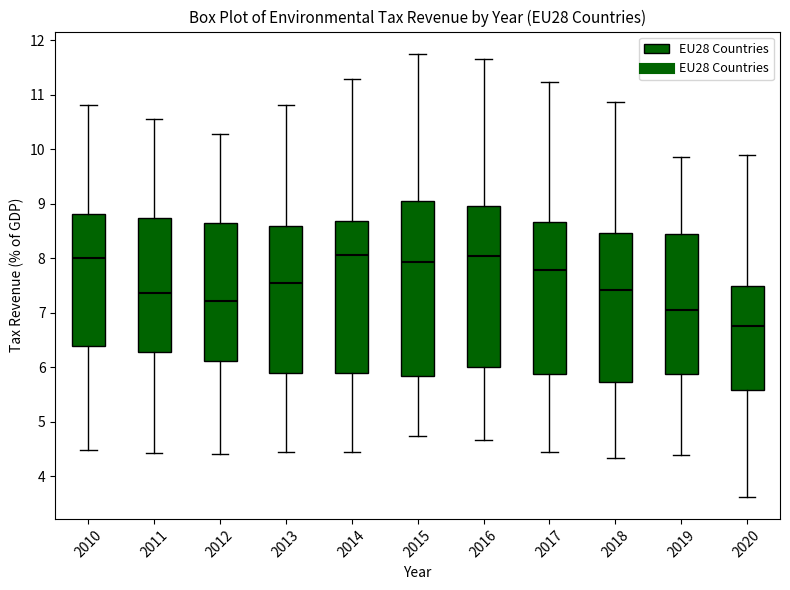

Reading left to right, transcribe this box plot: for each box, give where its median line is, the range the box spans, and where its two whiskers end, as read against the y-axis. The values are not printed on the chart, so give them approximately, as read against the axis.

2010: median 8.0, box 6.4 to 8.8, whiskers 4.5 to 10.8
2011: median 7.4, box 6.3 to 8.7, whiskers 4.4 to 10.6
2012: median 7.2, box 6.1 to 8.6, whiskers 4.4 to 10.3
2013: median 7.6, box 5.9 to 8.6, whiskers 4.5 to 10.8
2014: median 8.1, box 5.9 to 8.7, whiskers 4.5 to 11.3
2015: median 7.9, box 5.8 to 9.0, whiskers 4.7 to 11.8
2016: median 8.0, box 6.0 to 9.0, whiskers 4.7 to 11.7
2017: median 7.8, box 5.9 to 8.7, whiskers 4.5 to 11.2
2018: median 7.4, box 5.7 to 8.5, whiskers 4.3 to 10.9
2019: median 7.0, box 5.9 to 8.4, whiskers 4.4 to 9.9
2020: median 6.8, box 5.6 to 7.5, whiskers 3.6 to 9.9